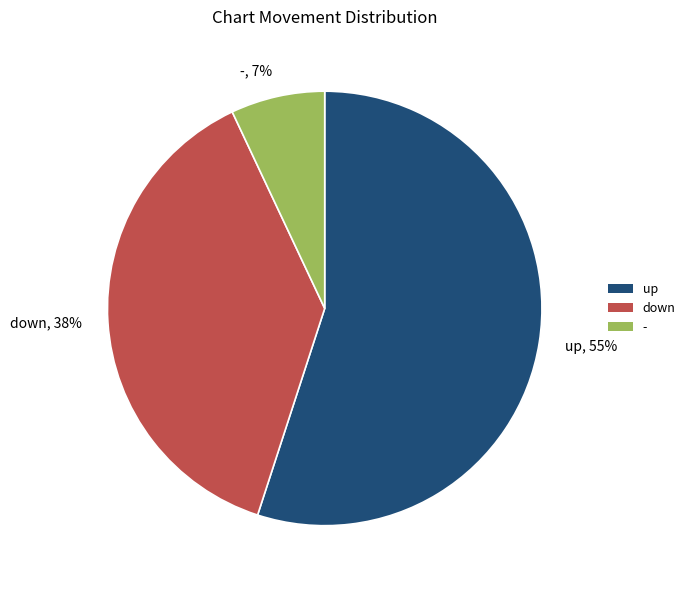

True or false: - accounts for 1% of the total.

False